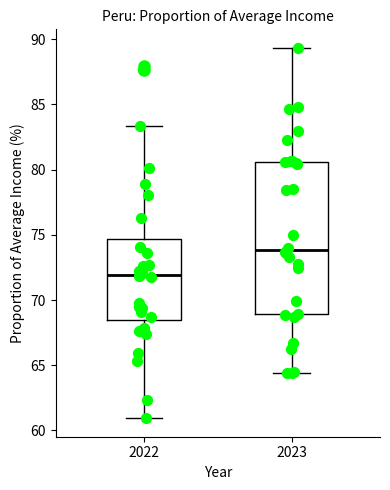

Which box has the highest median line?

2023